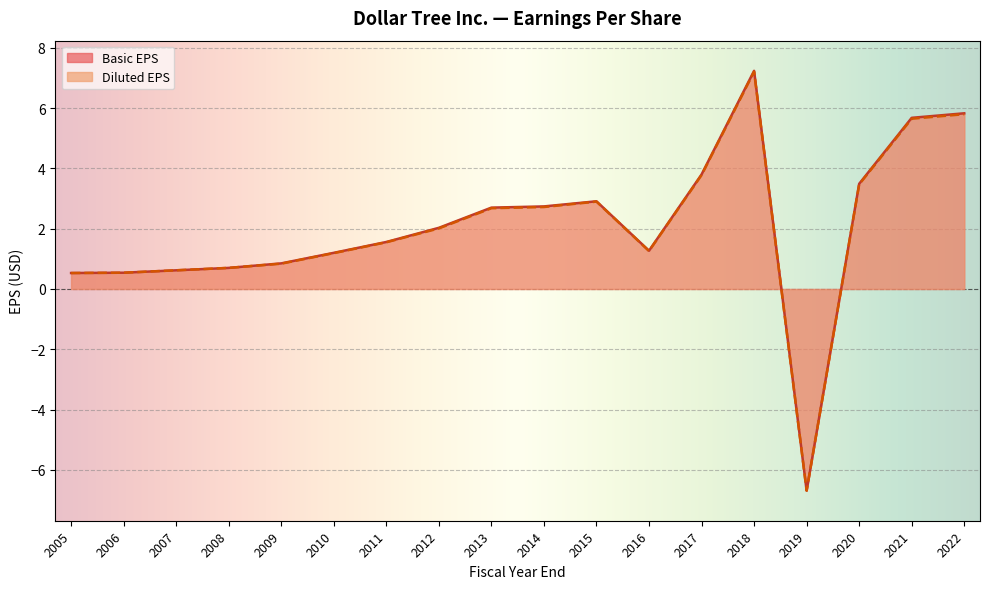

What is the average value of the Basic EPS series?

2.1